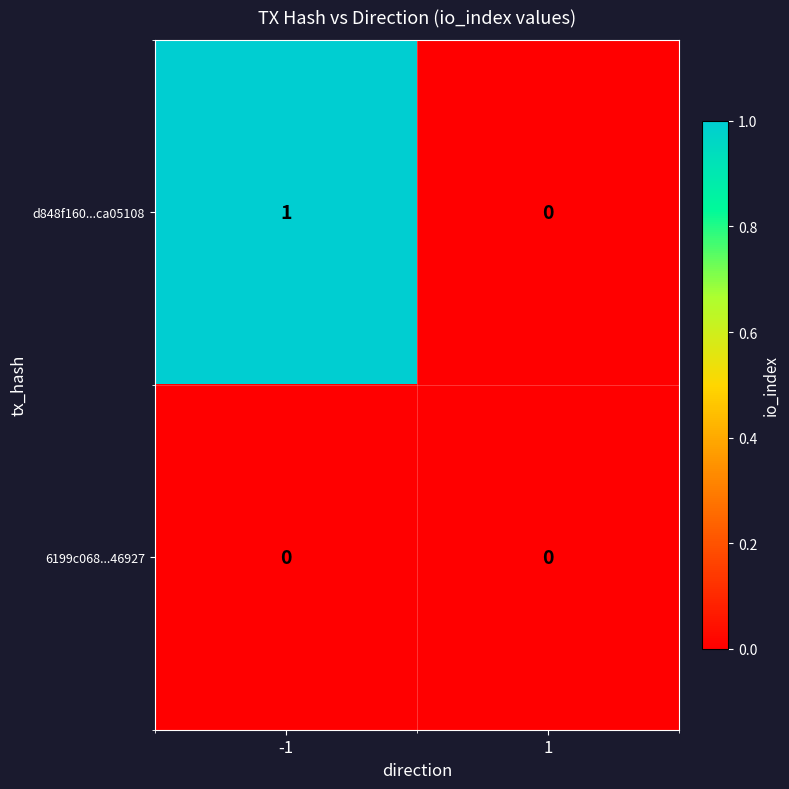

Rank the series by their average value, from lowest to highest.

6199c068...46927, d848f160...ca05108